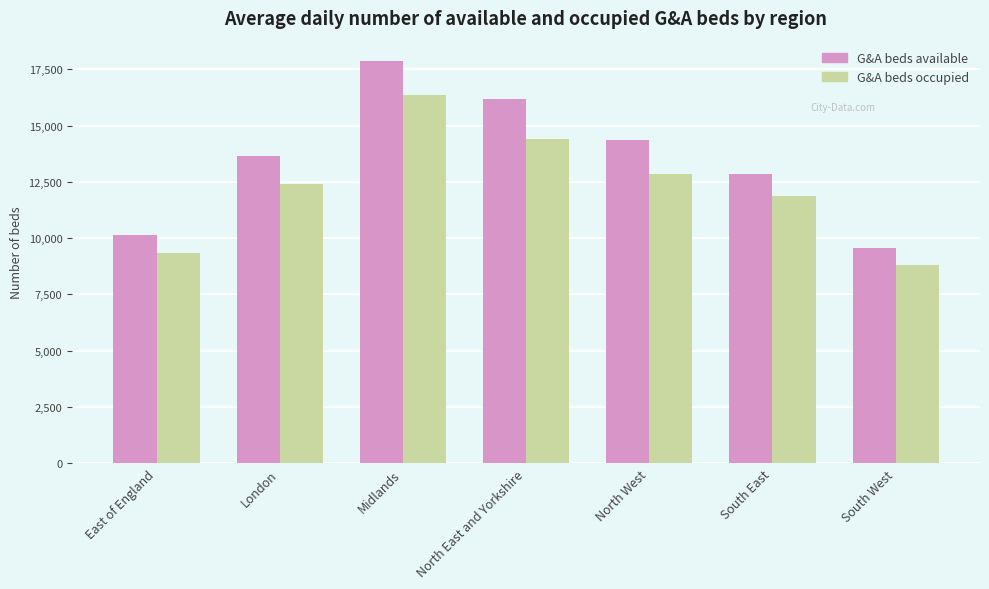

Which category has the highest value in the G&A beds available series?

Midlands